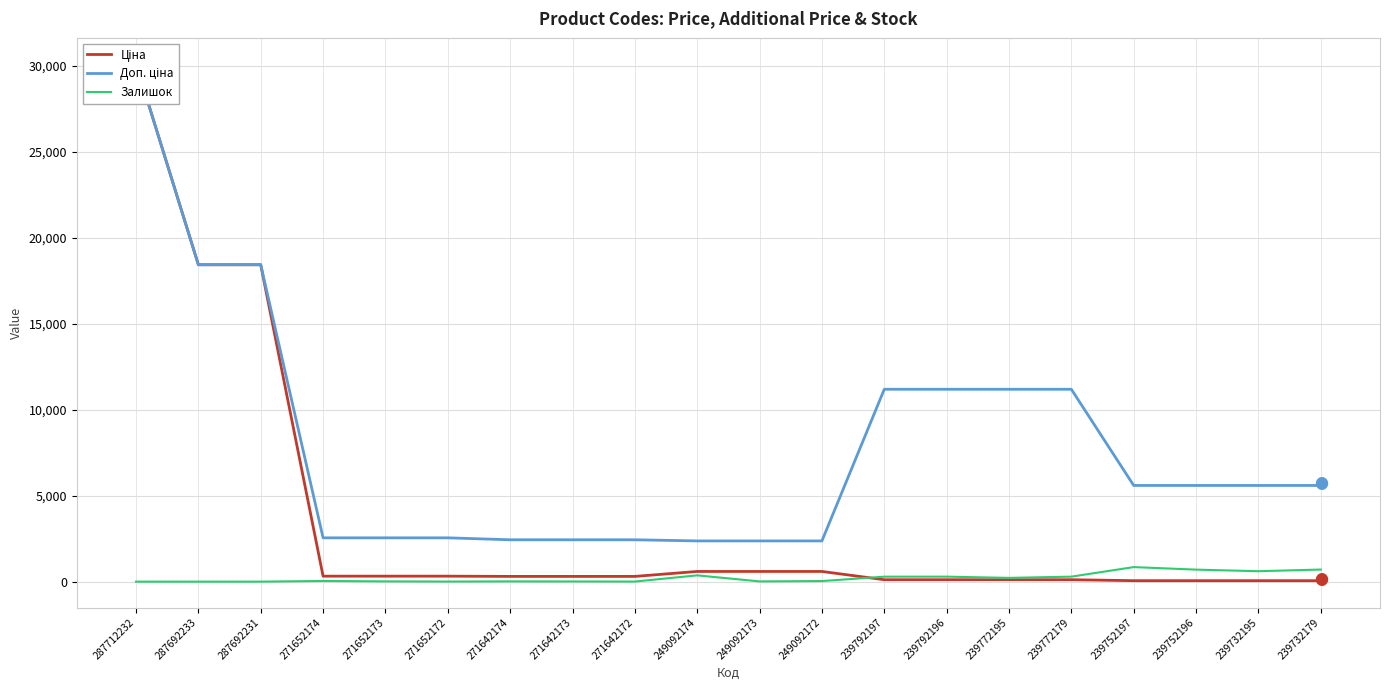

The Ціна series shows 404.6 at 271642172. True or false?

False